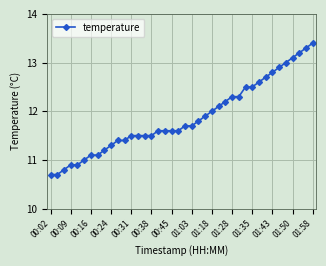

What is the minimum value shown in the chart?

10.7